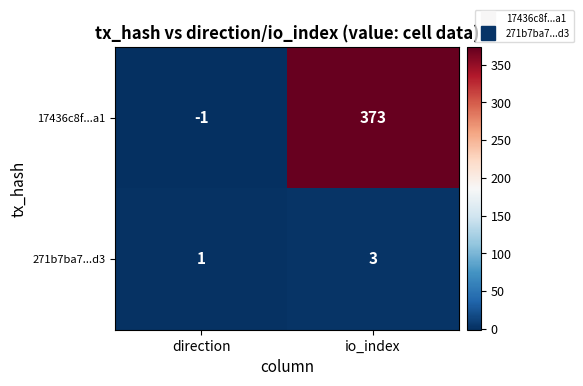

What is the approximate value of 17436c8f...a1 at io_index, to the nearest 50?

350